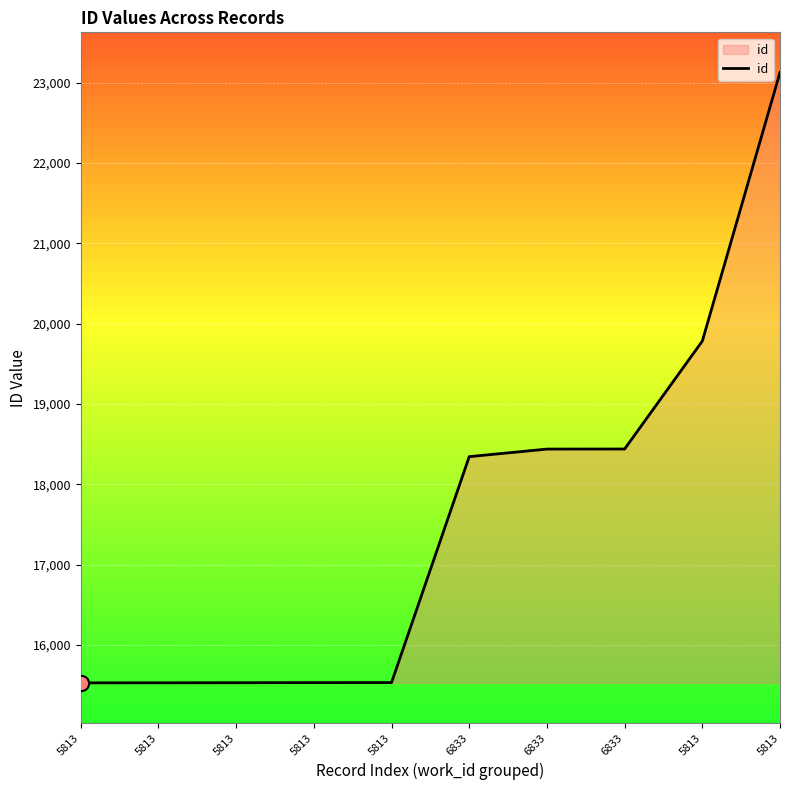

Approximately how many times larger is the value at 5813 compared to 5813?

1.0